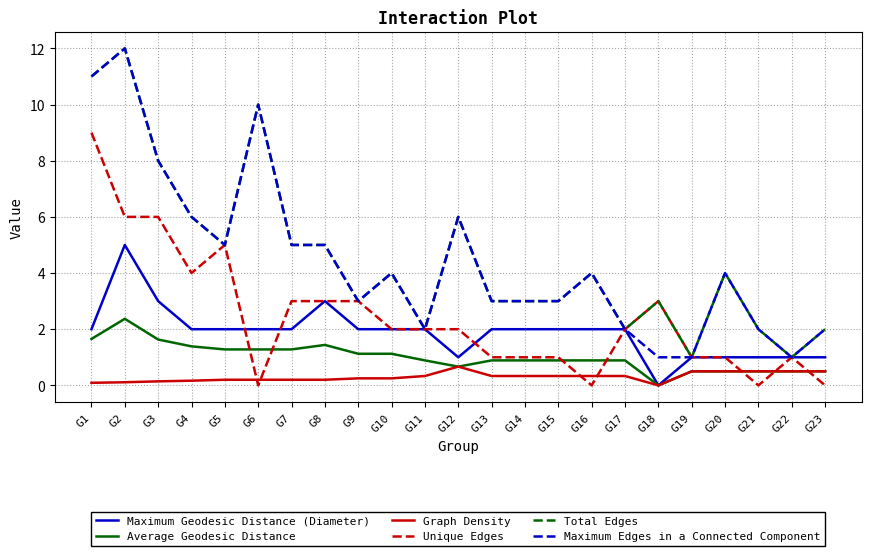

The value of Maximum Geodesic Distance (Diameter) at G13 is 2.8. True or false?

False